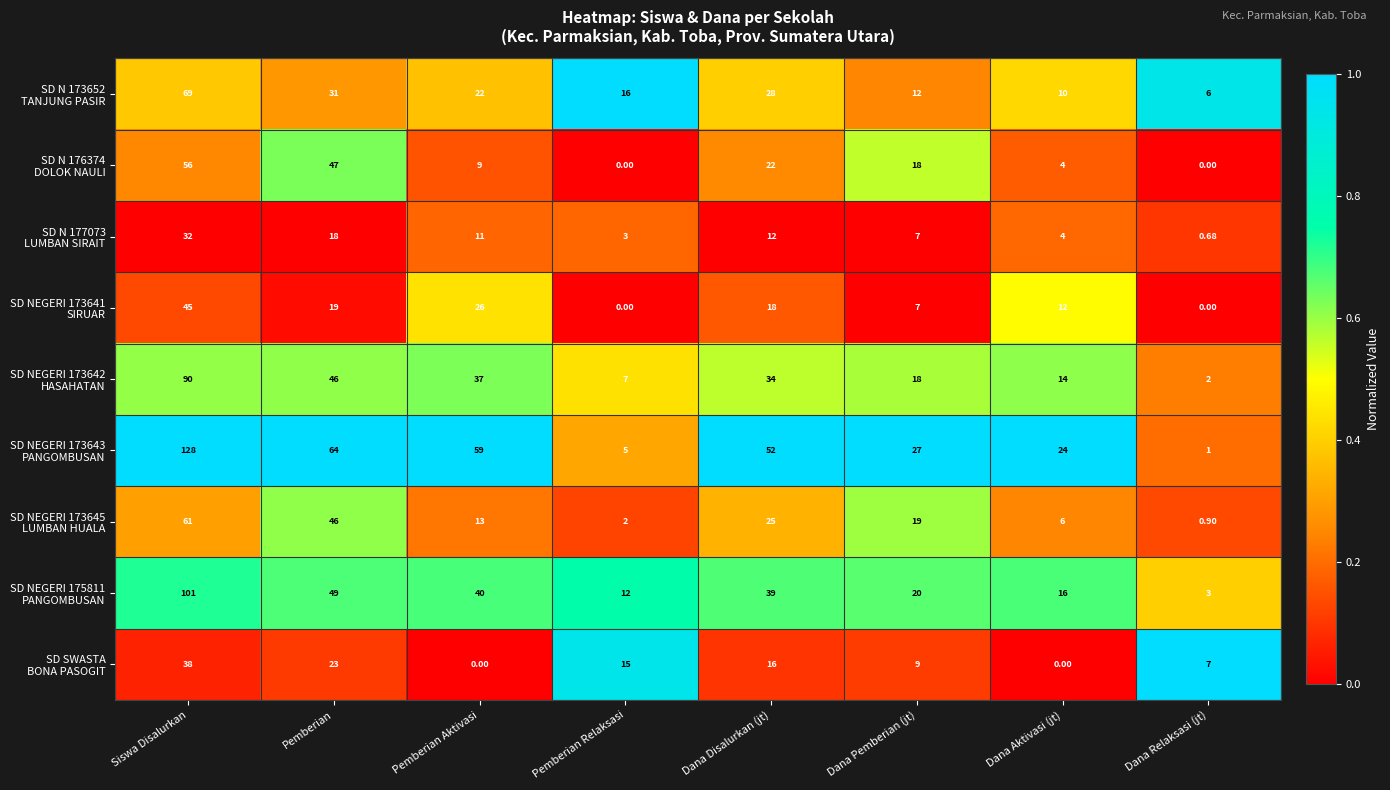

Which category has the highest value across all series?

Siswa Disalurkan